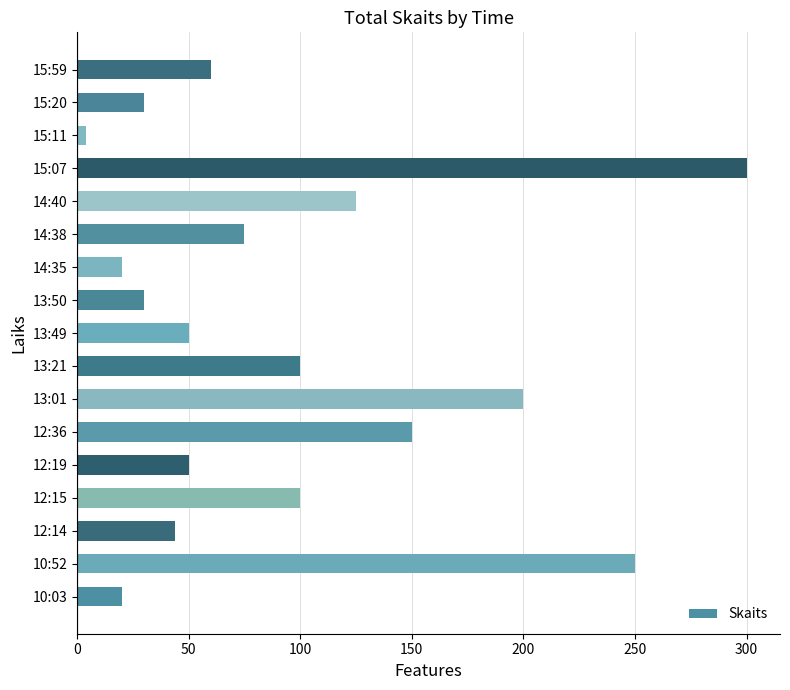

Is it true that the value at 12:15 is 100?

True